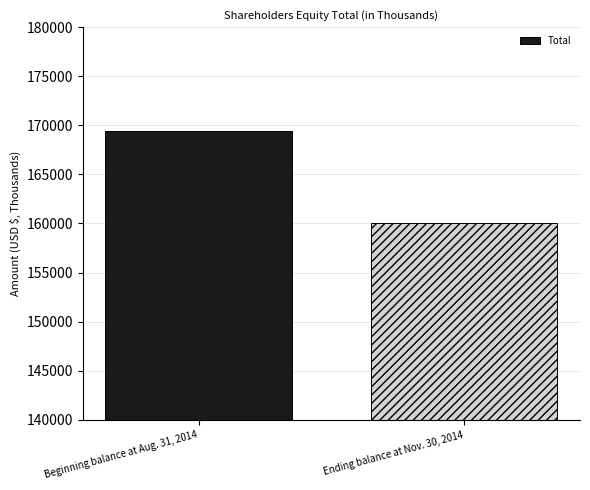

What is the minimum value shown in the chart?

160059